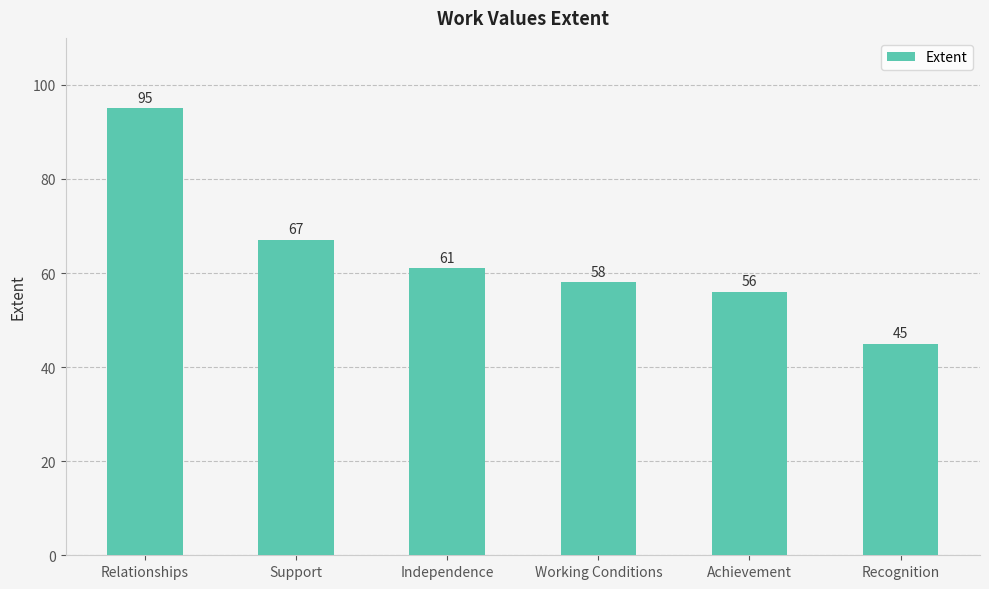

What is the sum of the values at Independence and Achievement?

117